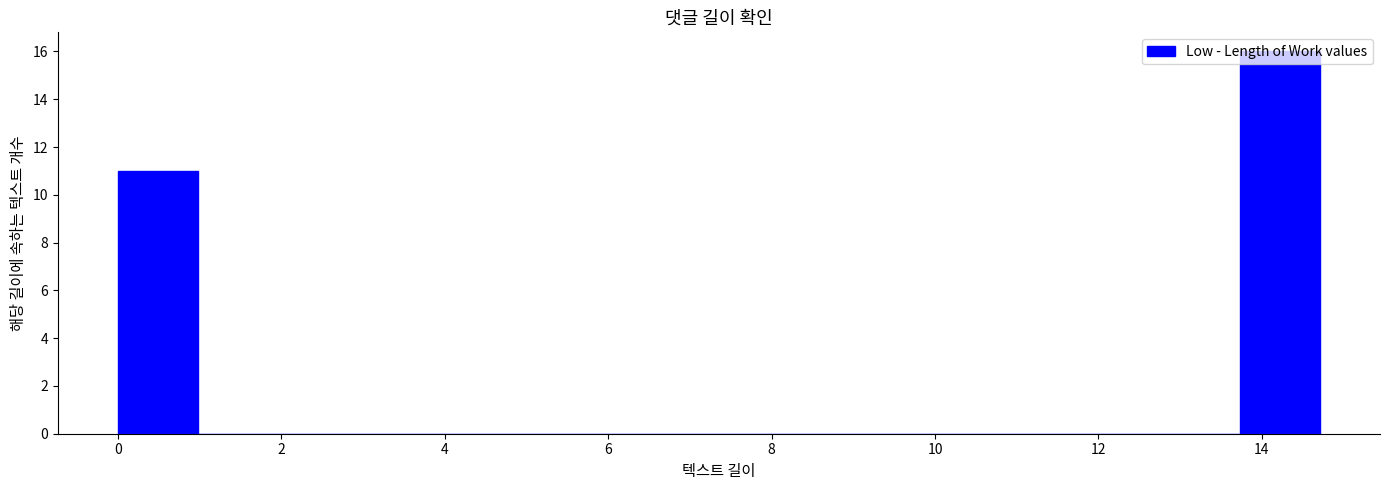

How tall is the bar that spans 0.0 to 1.0 on the x-axis? Neither the bar edges nor the heights are printed on the chart, so give them approximately, as read against the axes.

11